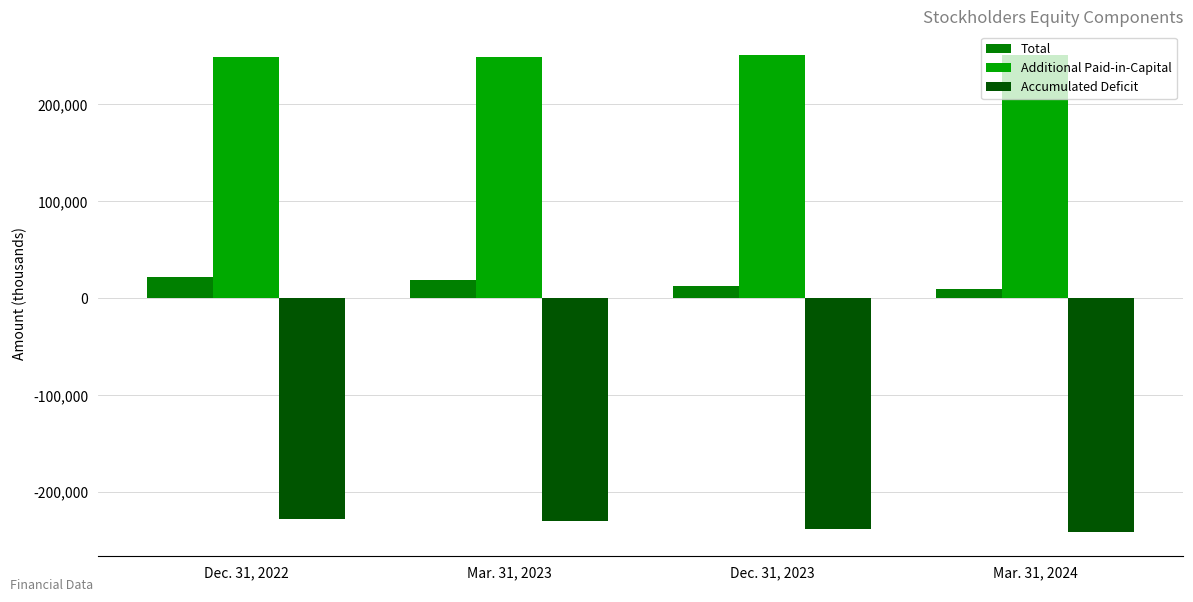

What is the difference between the Accumulated Deficit values at Mar. 31, 2024 and Mar. 31, 2023?

11363